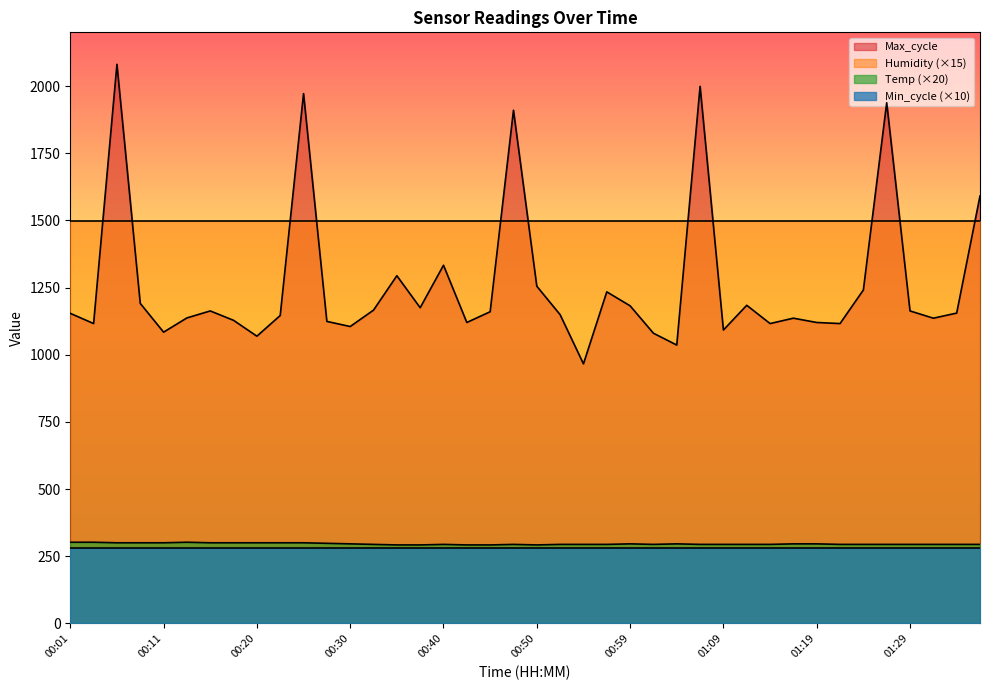

How many distinct data groups are displayed?

4